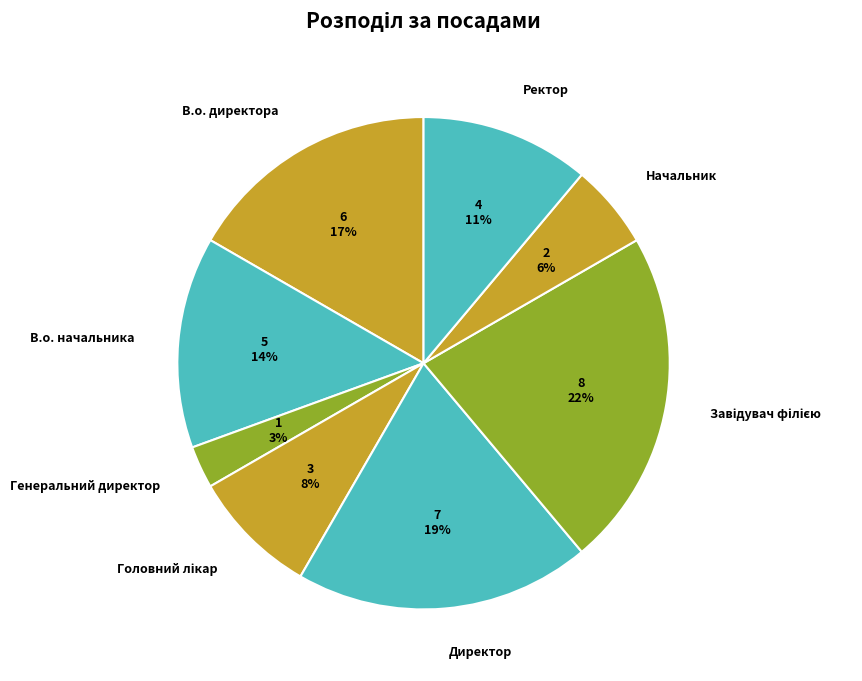

How many segments does this pie chart have?

8